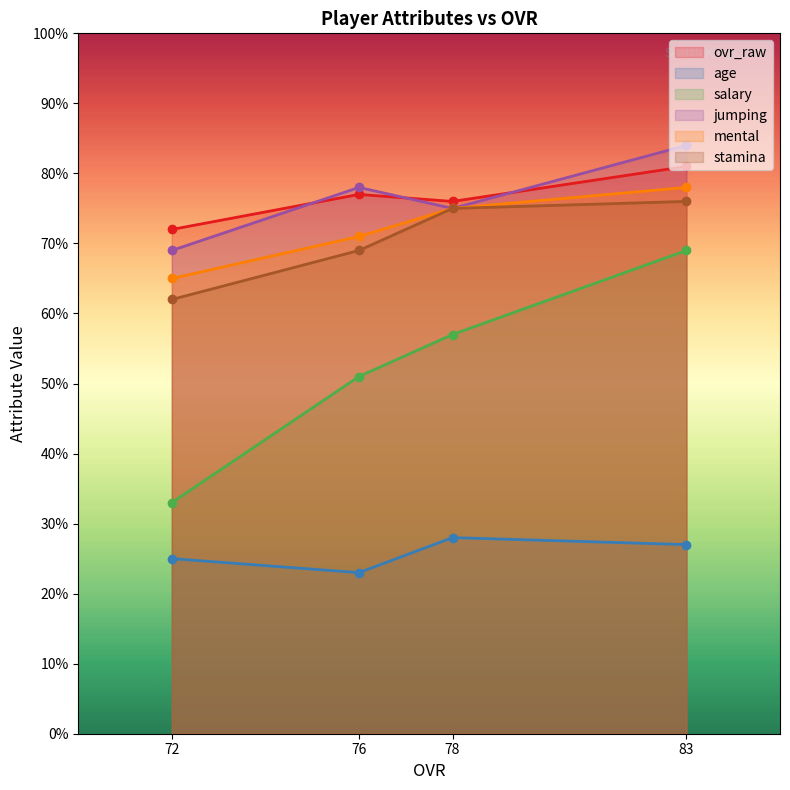

What is the difference between the stamina values at 72 and 83?

14